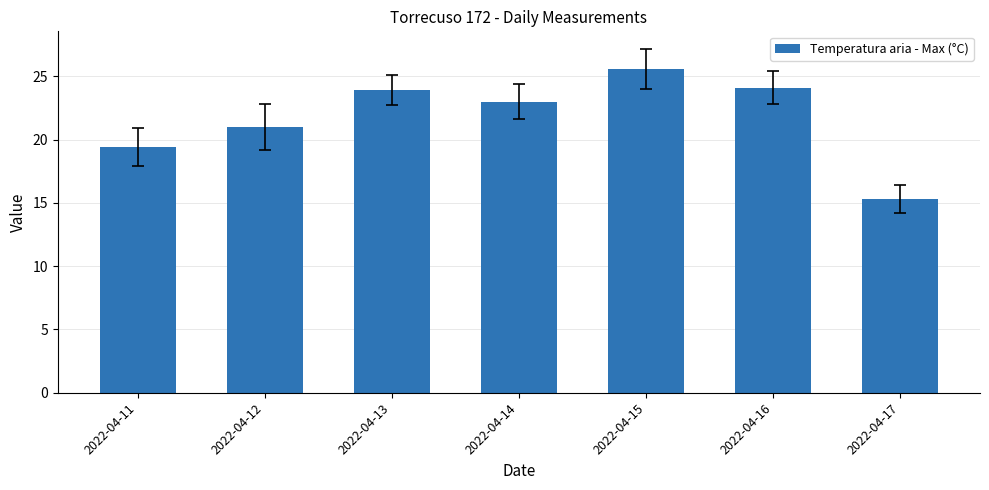

Reading left to right, what are all the values shown in this chart?

19.4	21.0	23.9	23.0	25.6	24.1	15.3